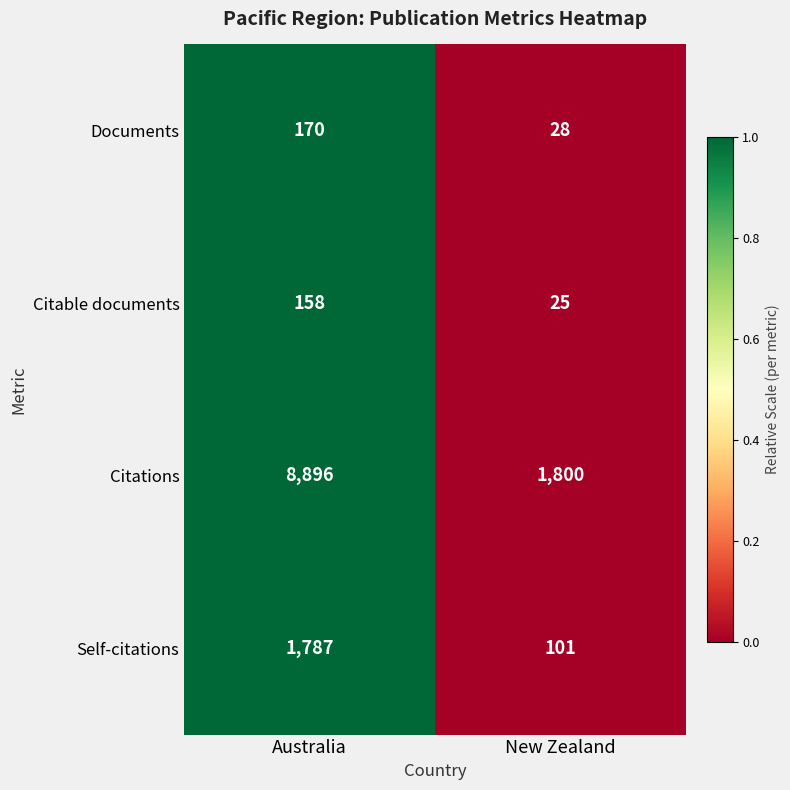

Between Australia and New Zealand, which series saw the biggest shift?

Citations